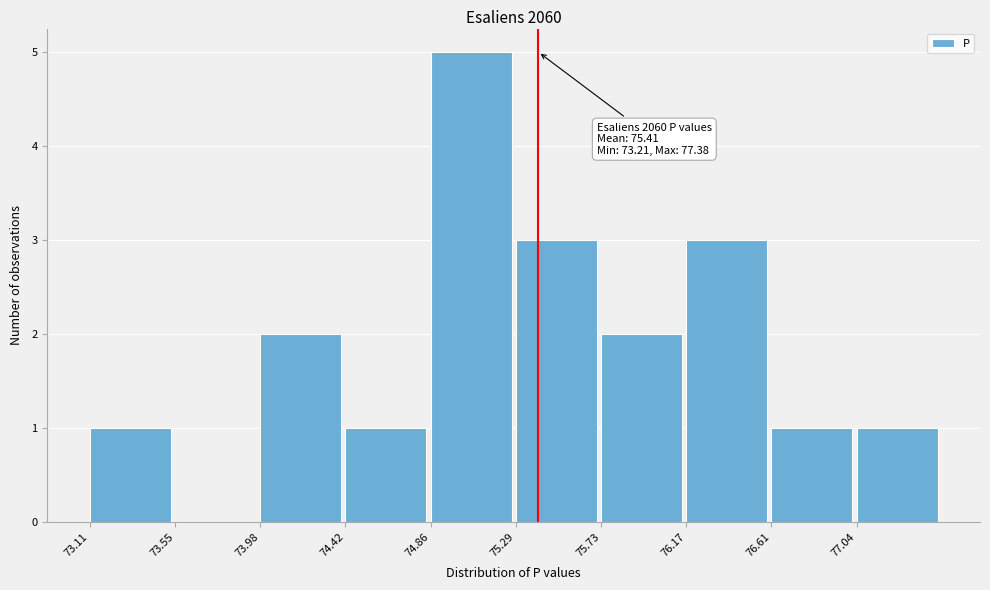

Which range on the x-axis has the tallest bar?

74.85 to 75.30